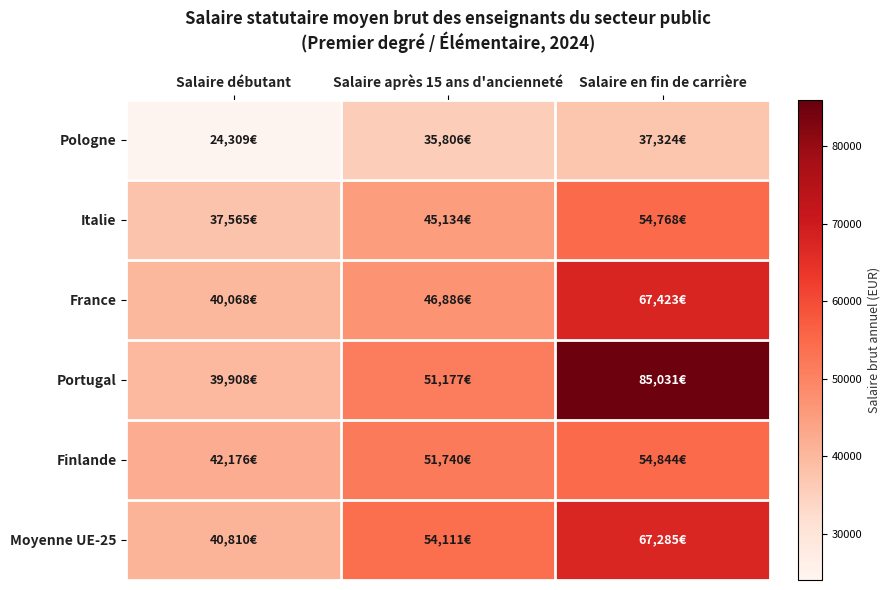

What is the difference between the highest and lowest values at Salaire débutant?

17867.0